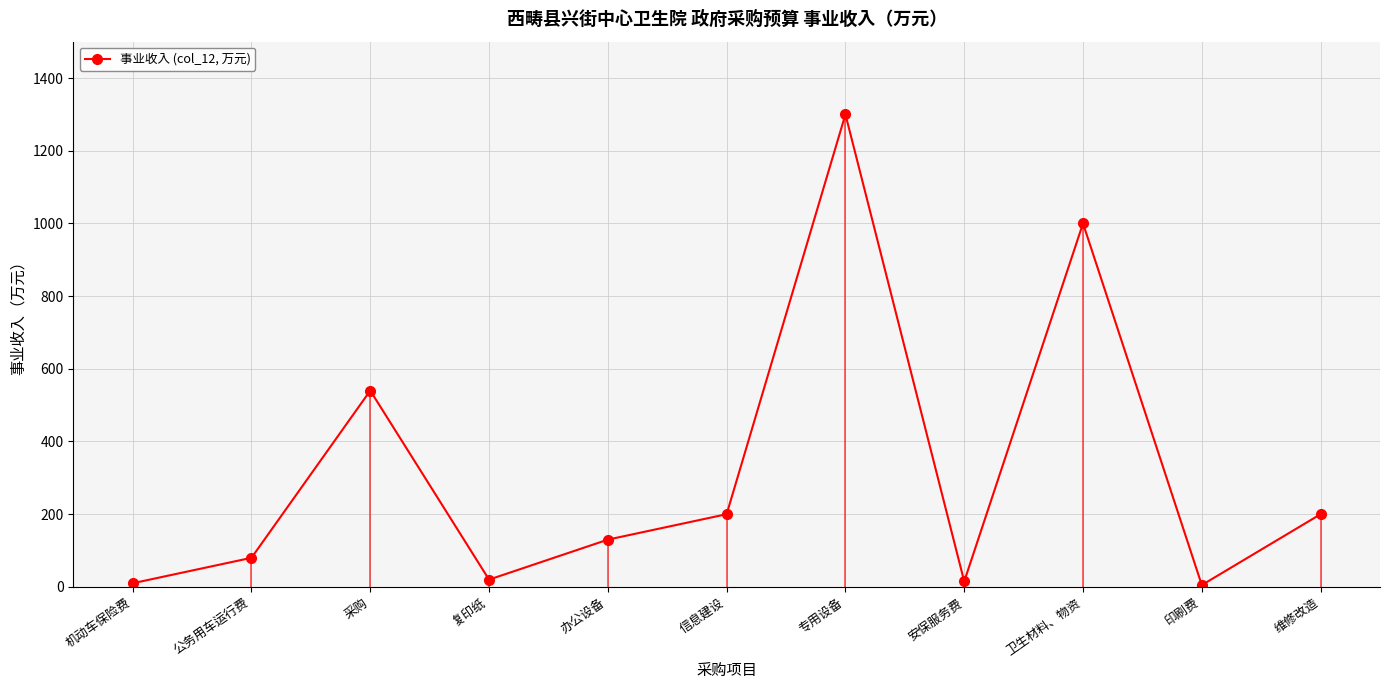

The chart shows a value of 5 at 印刷费. True or false?

True